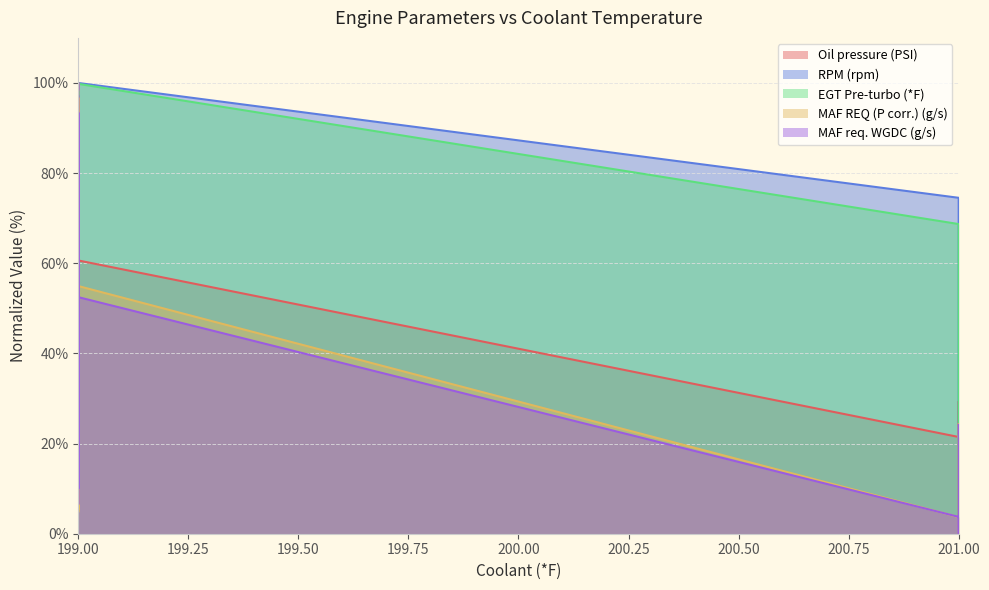

How many times do RPM (rpm) and Oil pressure (PSI) cross each other?

4